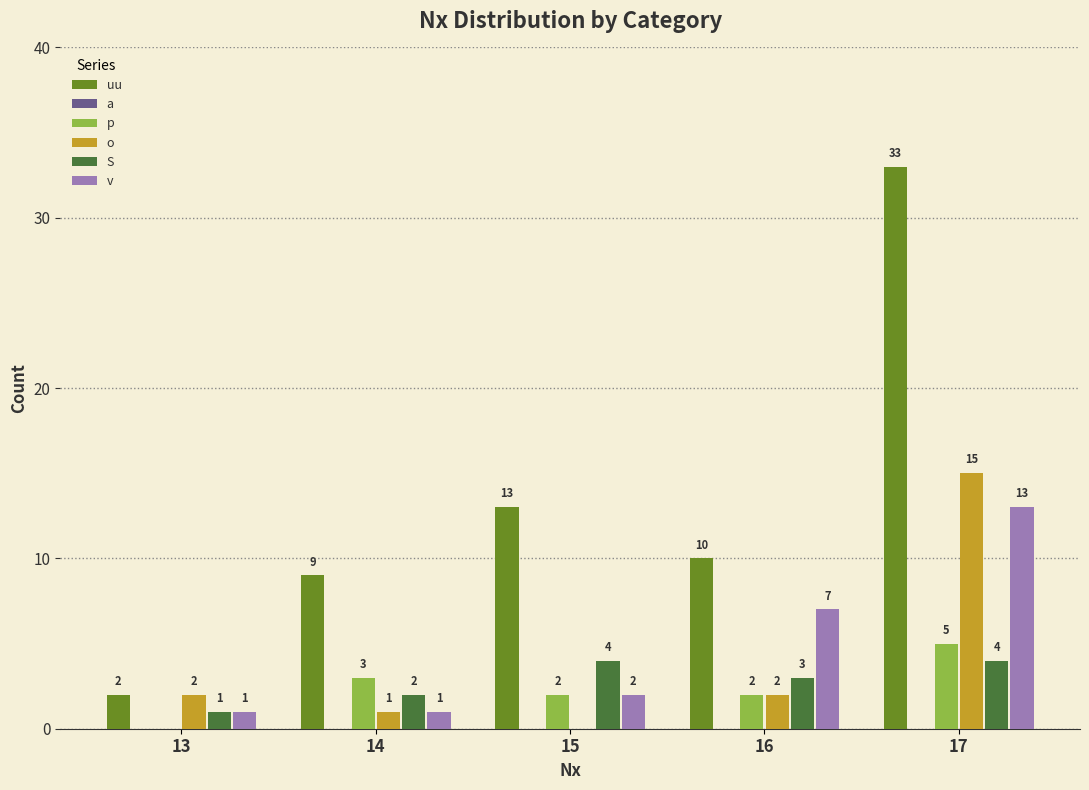

Which series has the largest total across all categories?

uu